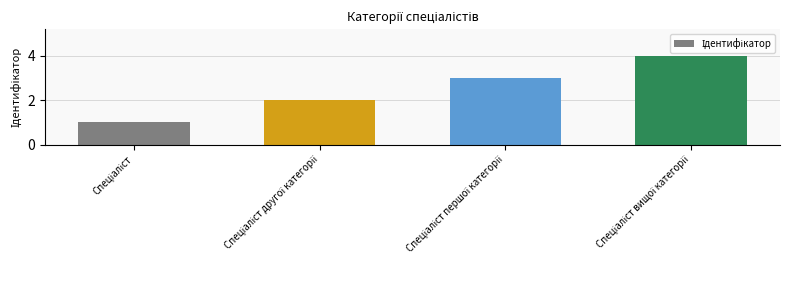

What is the sum of all values?

10